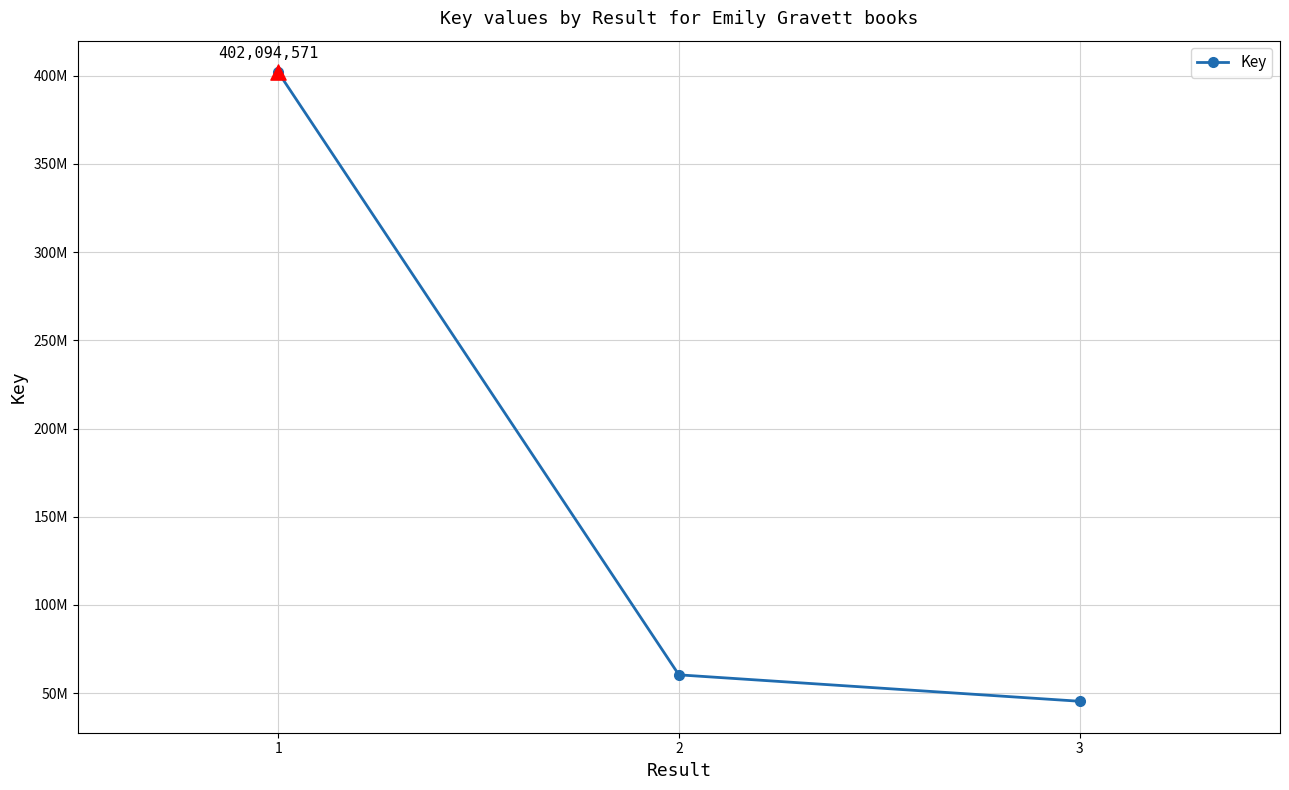

What is the change in value from 1 to 3?

-356766130